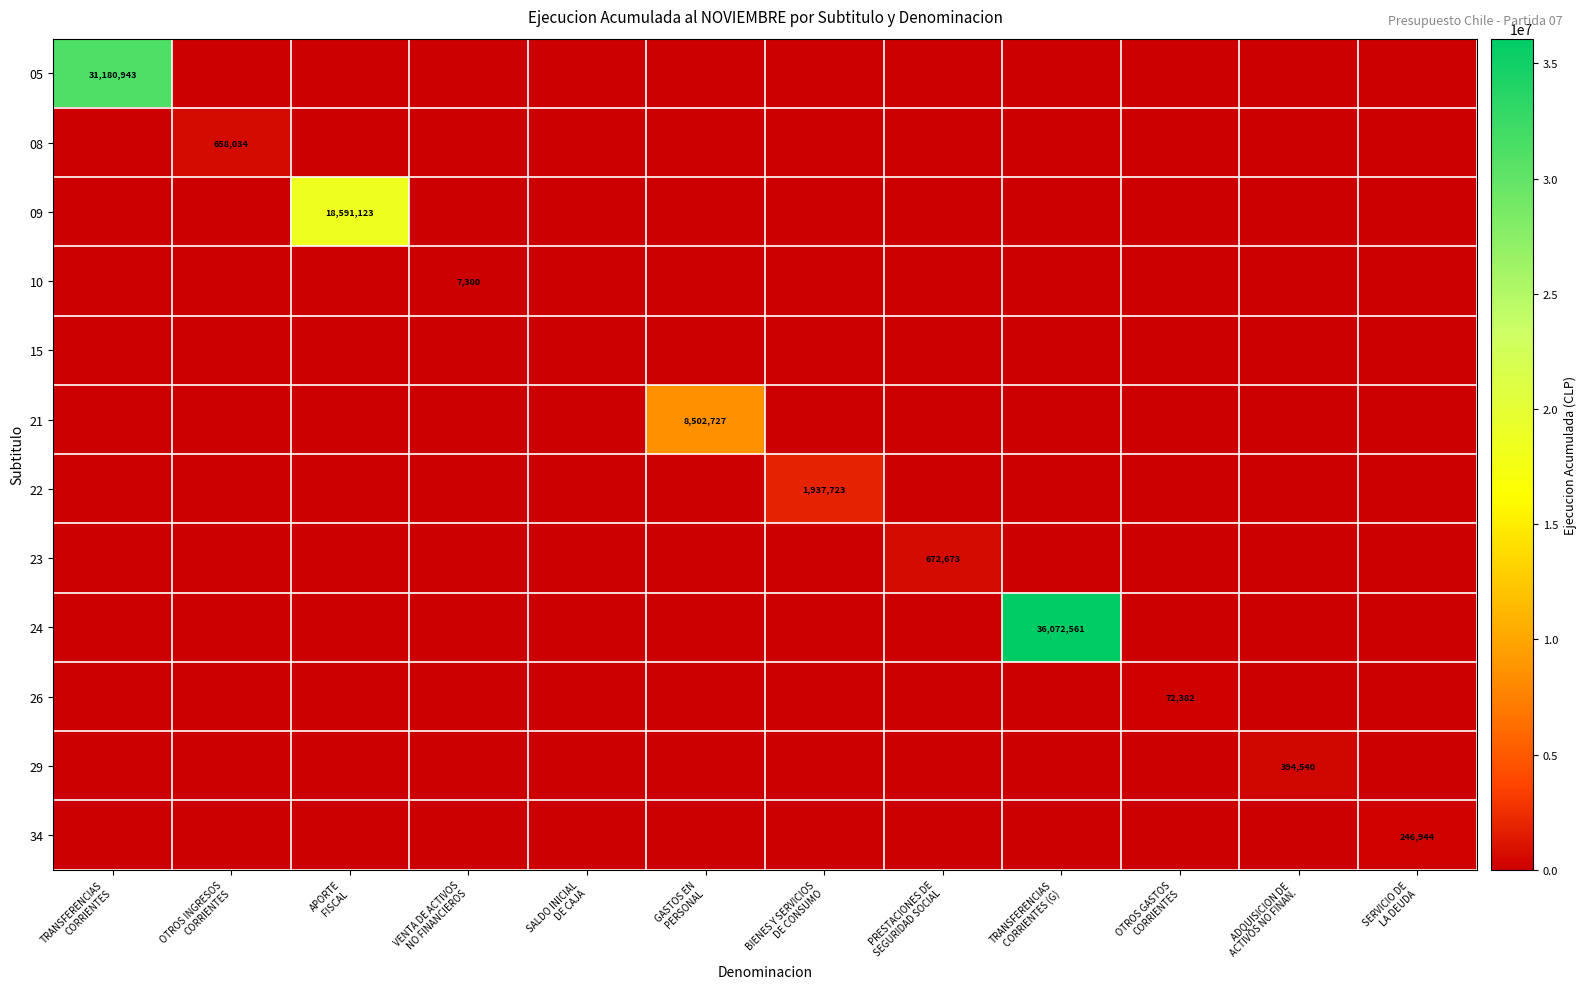

Is it true that 15 equals 0 at BIENES Y SERVICIOS DE CONSUMO?

True